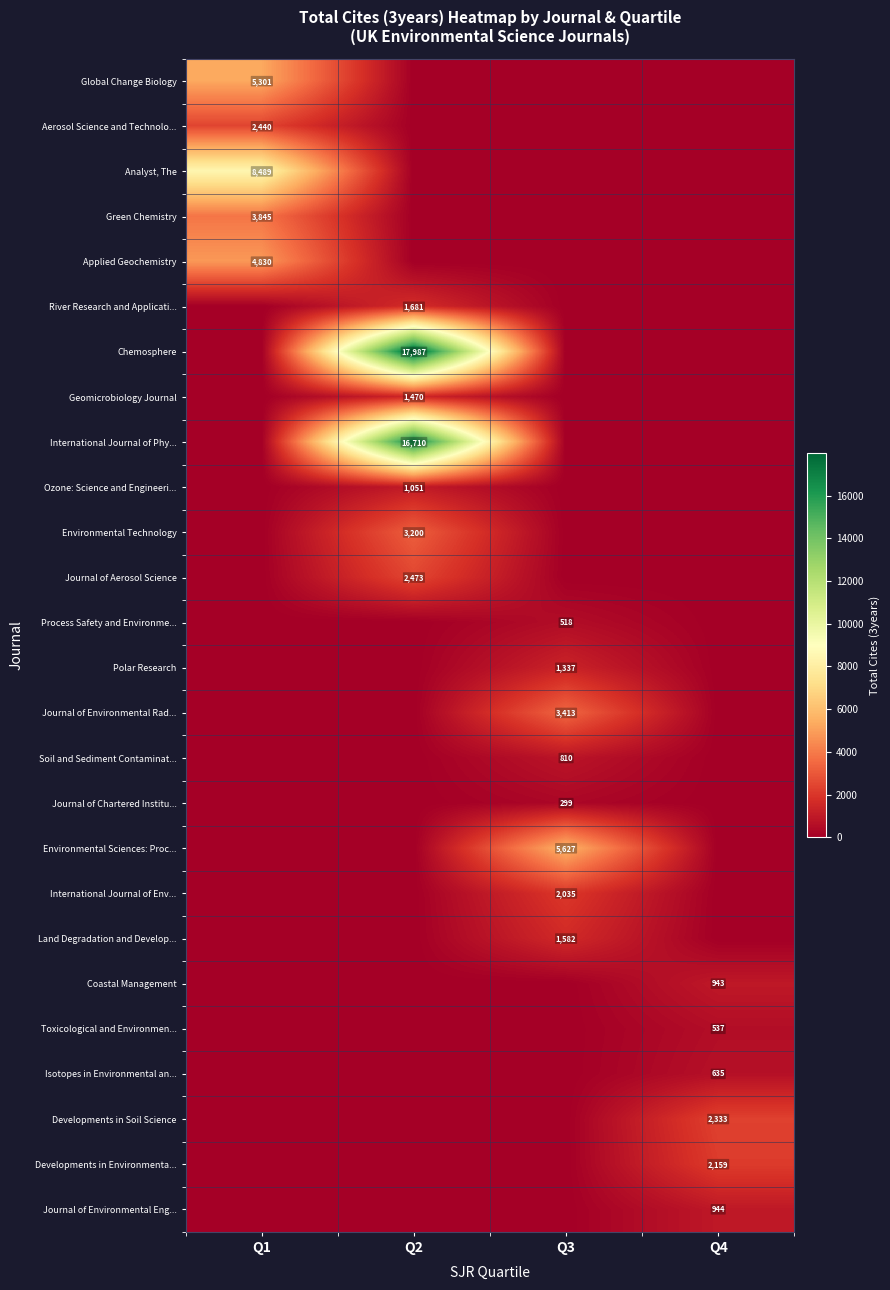

The value of Journal of Chartered Institu... at Q3 is 299. True or false?

True